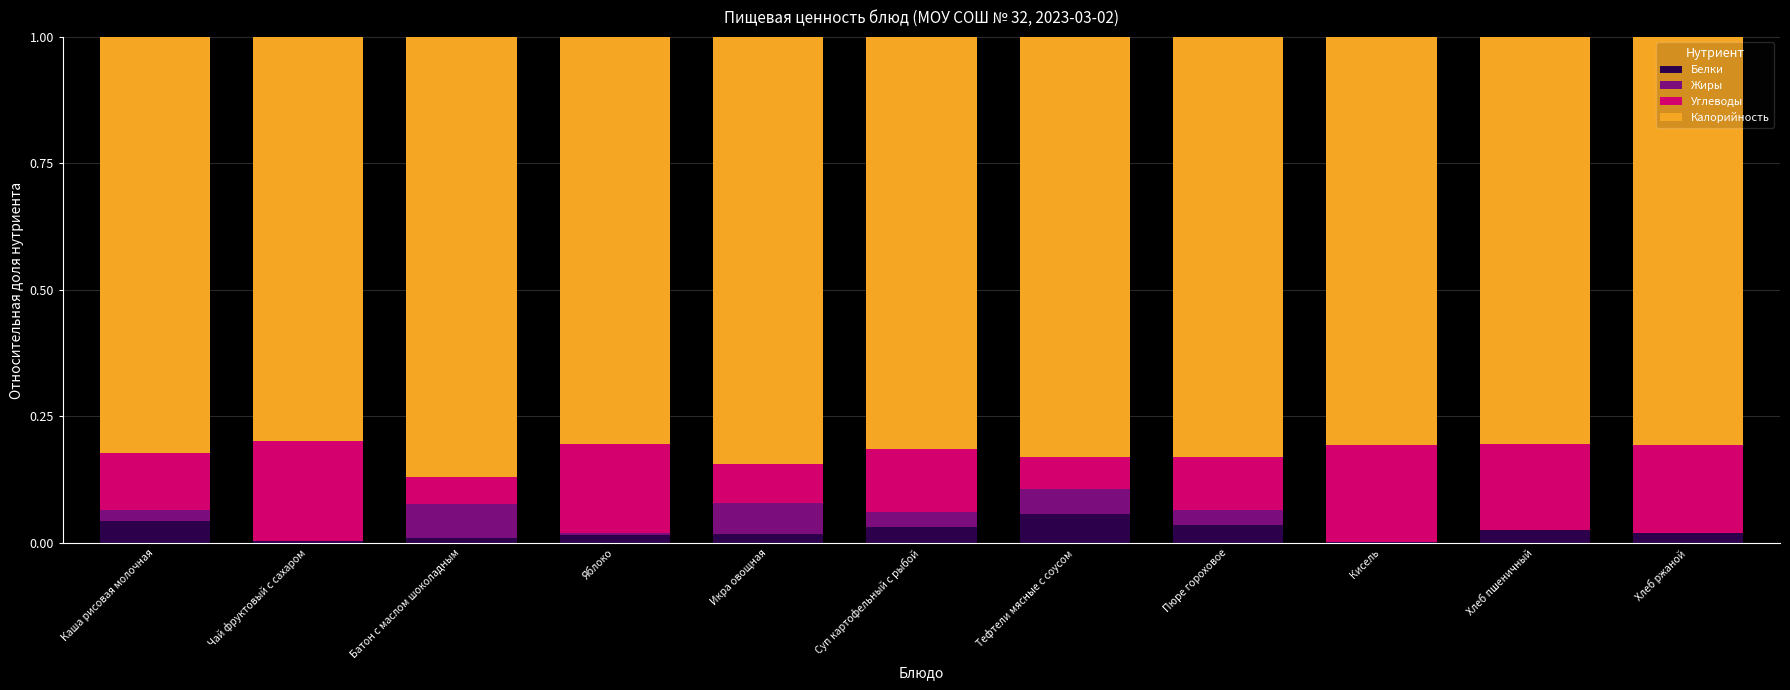

What is the total value across all series at Каша рисовая молочная?

1.0